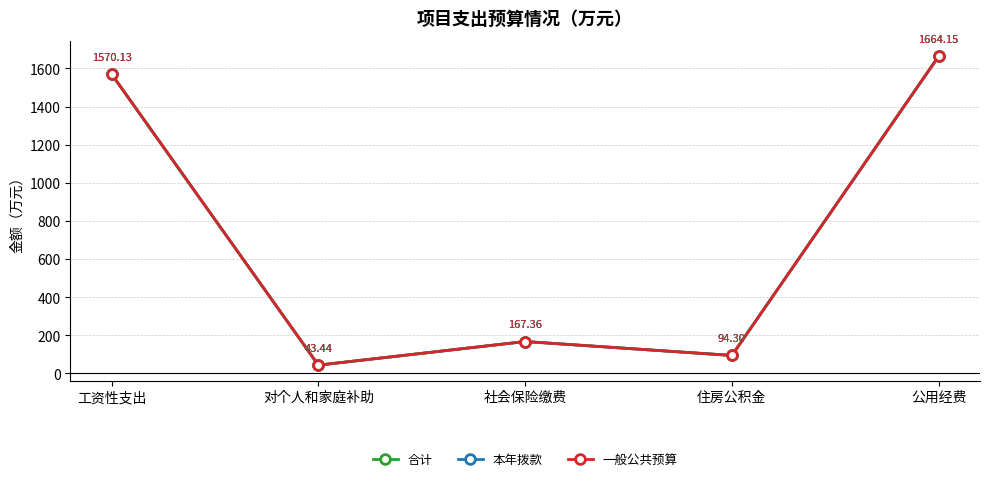

Where does the 本年拨款 series first go above 167?

工资性支出